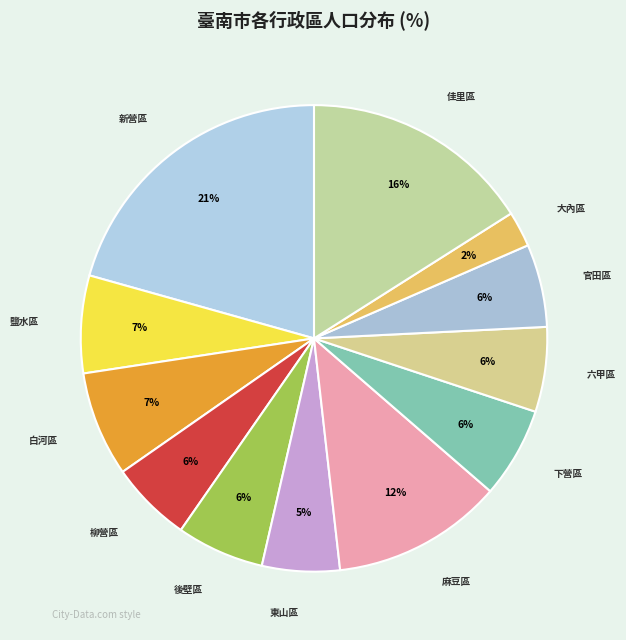

How many slices are in this pie chart?

12